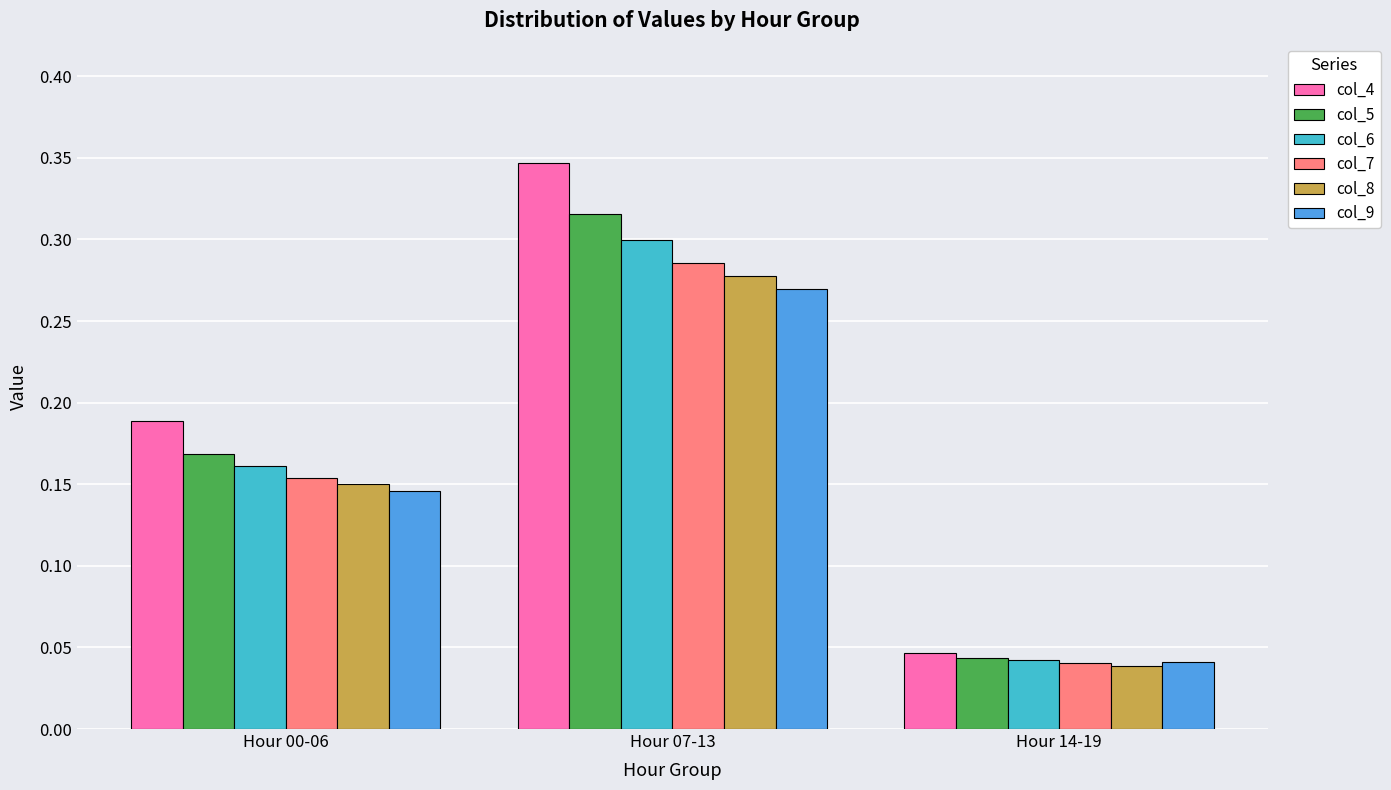

What is the sum of all col_8 values?

0.5